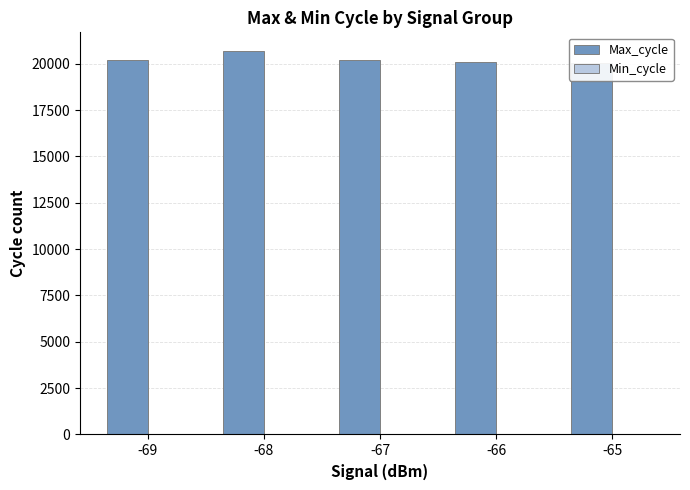

Which has a higher value, -69 or -67?

-67